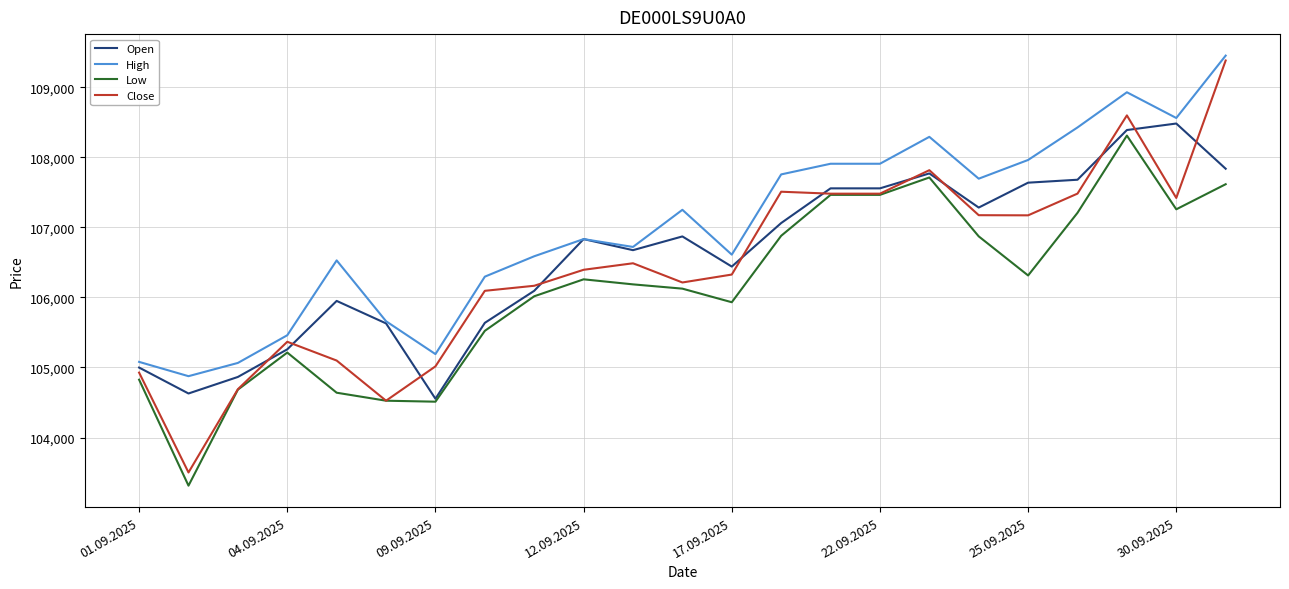

Which series has the largest total across all categories?

High